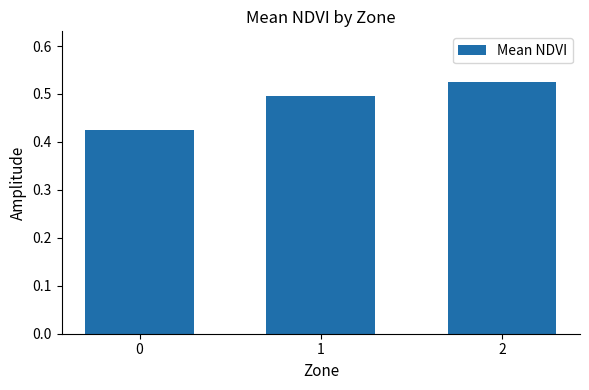

What is the sum of the values at 0 and 1?

0.9